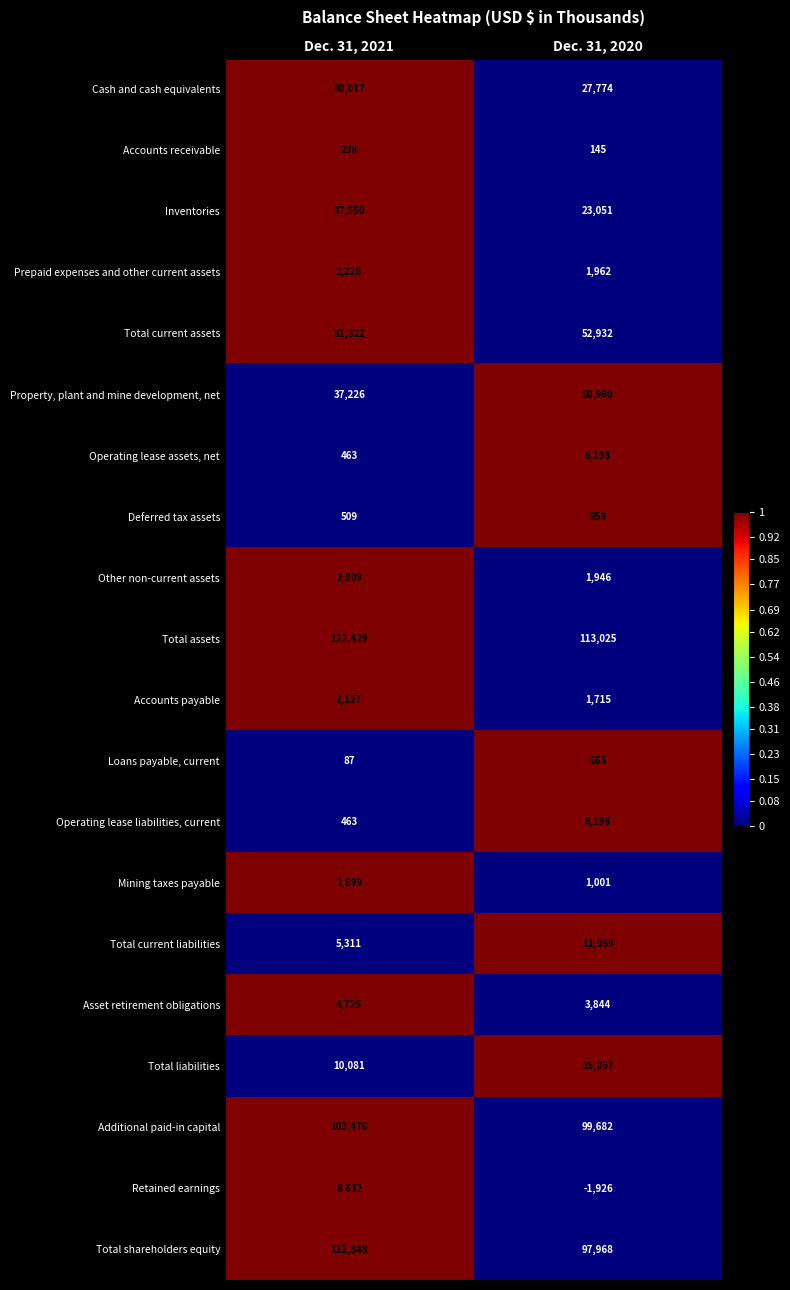

What is the maximum value for Total shareholders equity?

112348